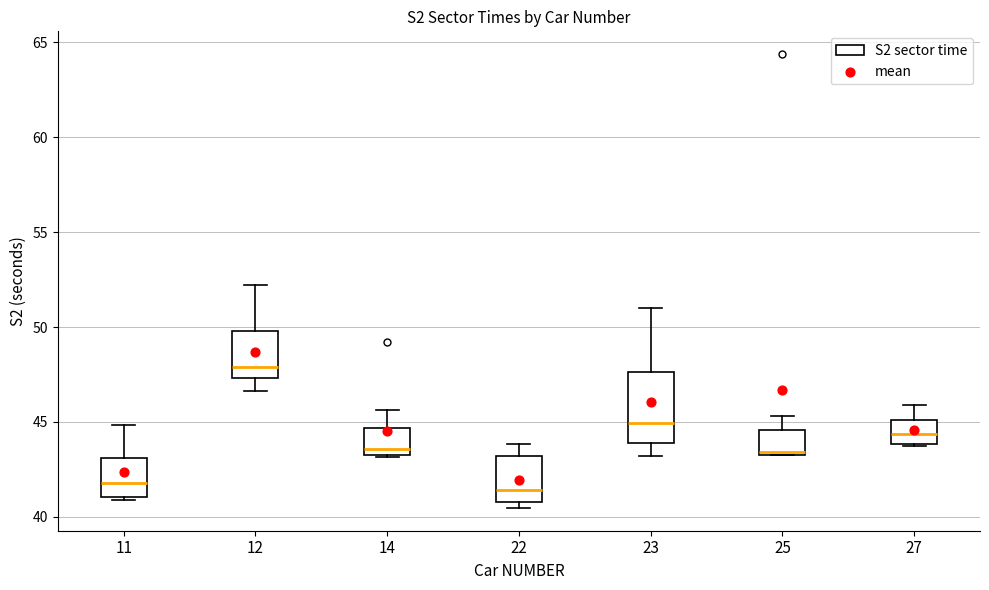

Comparing the boxes themselves (not the whiskers), which one is the tallest?

23